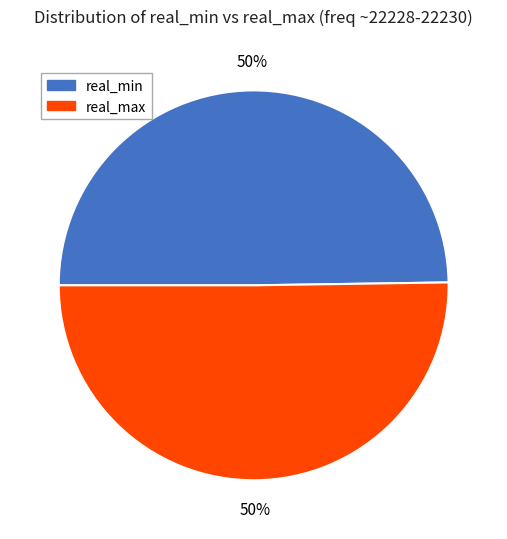

To the nearest percent, what percentage of the pie is real_max?

50%